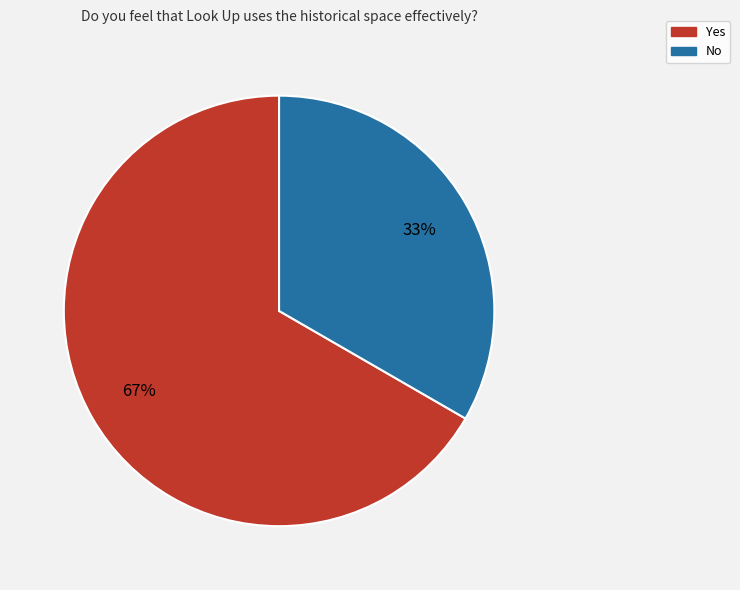

Does any single category account for the majority?

Yes